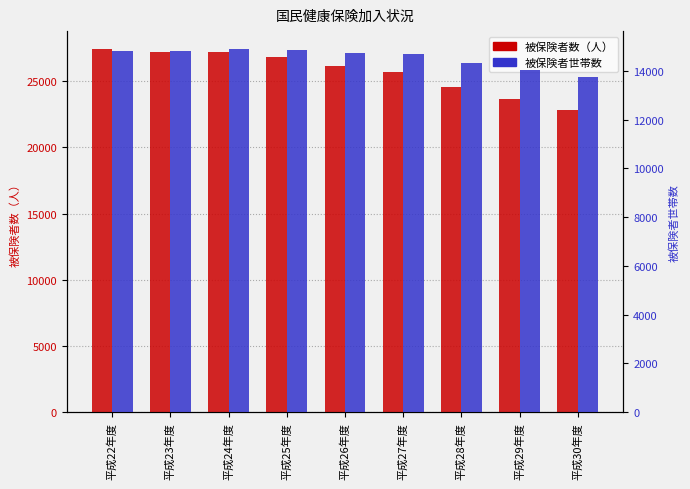

What position from the left is 平成22年度?

1